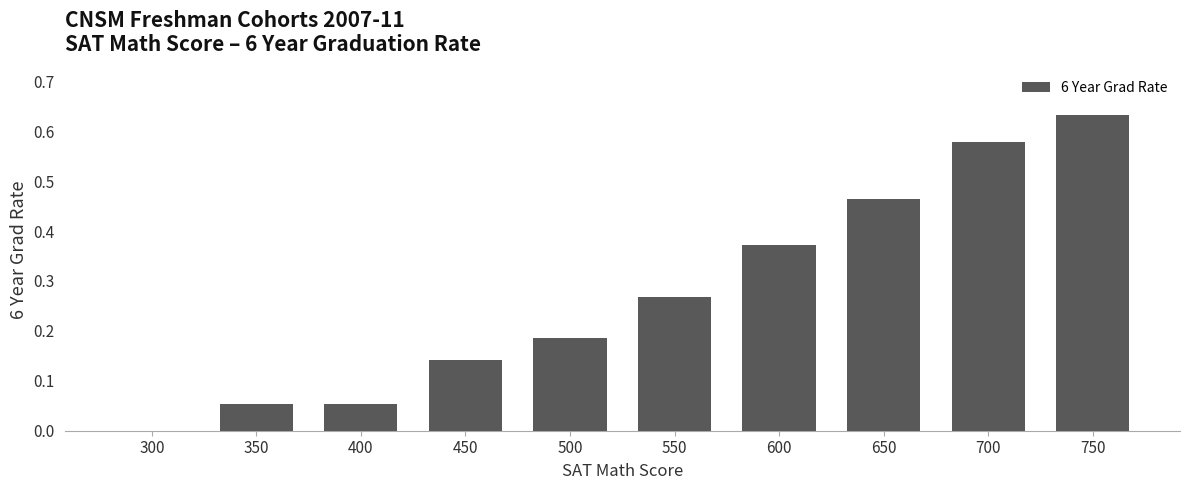

Which category has the highest value across all series?

750